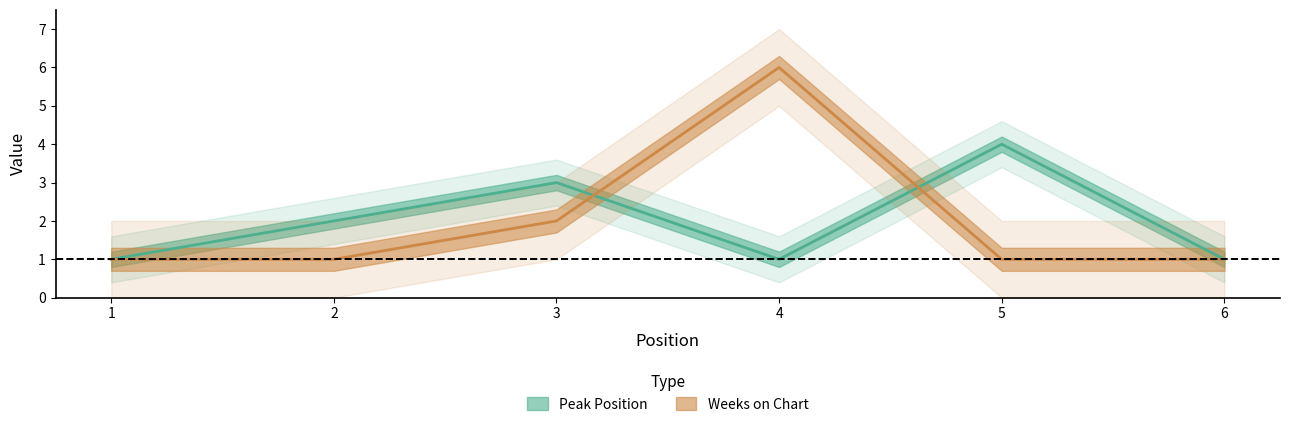

Is the value of Weeks on Chart at 5 greater than the value of Peak Position at 1?

No